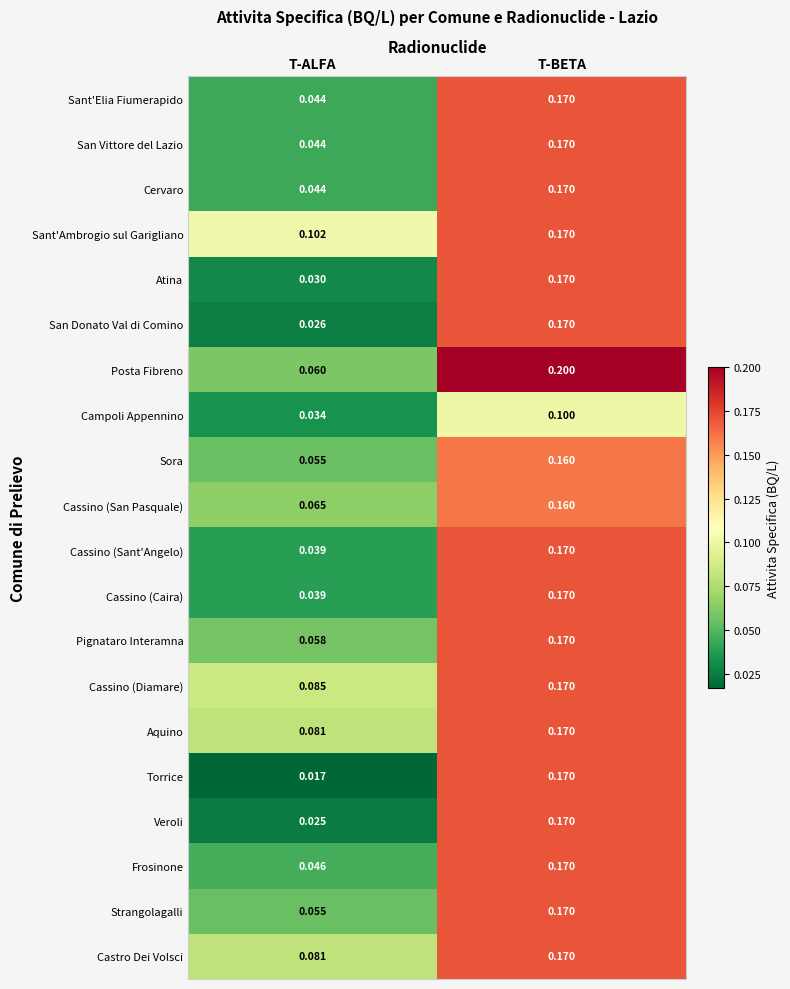

What is the difference between the highest and lowest values at T-BETA?

0.1